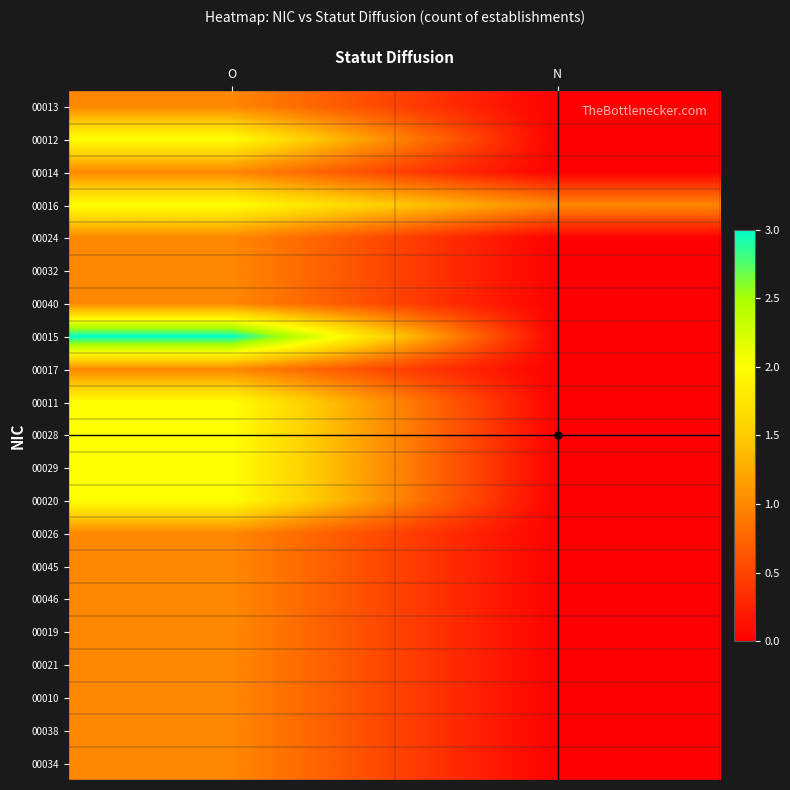

Reading right to left, what are all the values shown in this chart?

00013: N=0	O=1
00012: N=0	O=2
00014: N=0	O=1
00016: N=1	O=2
00024: N=0	O=1
00032: N=0	O=1
00040: N=0	O=1
00015: N=0	O=3
00017: N=0	O=1
00011: N=0	O=2
00028: N=0	O=2
00029: N=0	O=2
00020: N=0	O=2
00026: N=0	O=1
00045: N=0	O=1
00046: N=0	O=1
00019: N=0	O=1
00021: N=0	O=1
00010: N=0	O=1
00038: N=0	O=1
00034: N=0	O=1